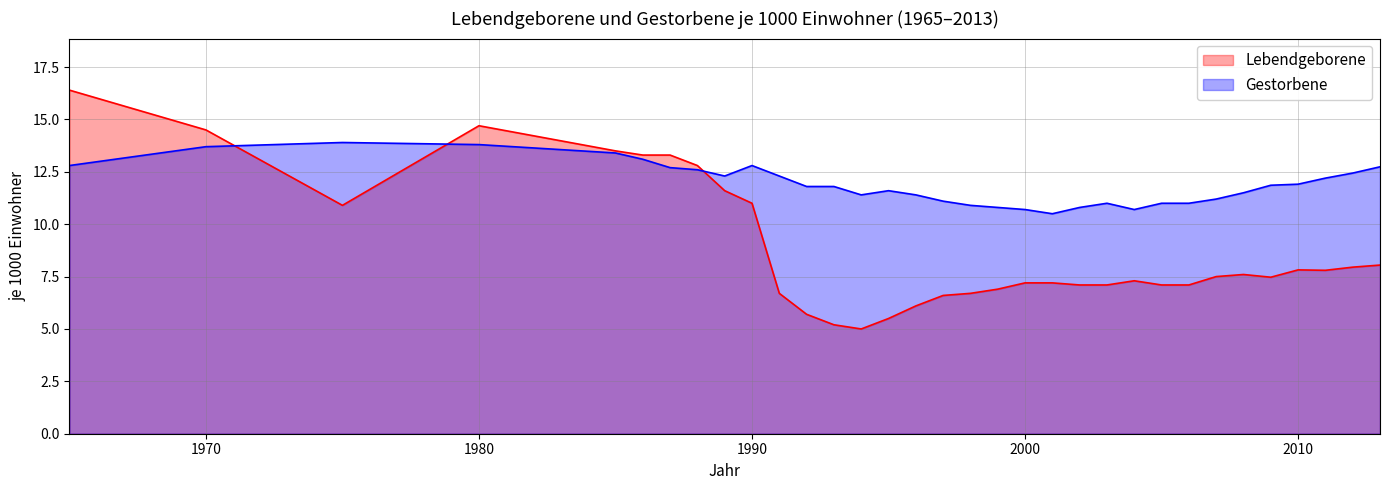

What are all the series names shown in the legend?

Lebendgeborene, Gestorbene